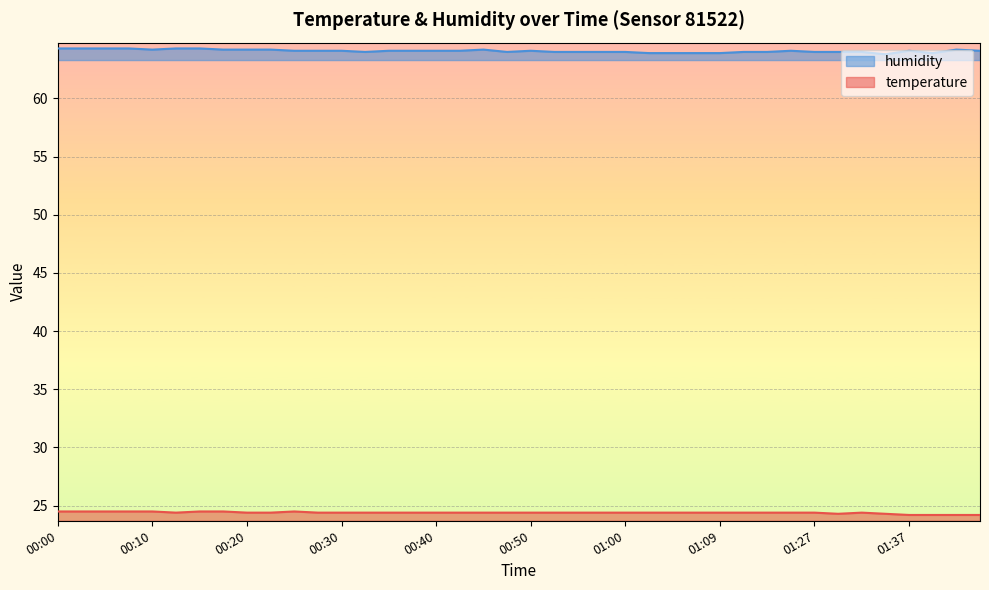

Reading right to left, list all the values displayed in this chart.

temperature: 01:45=24.2	01:42=24.2	01:39=24.2	01:37=24.2	01:34=24.3	01:32=24.4	01:29=24.3	01:27=24.4	01:21=24.4	01:18=24.4	01:12=24.4	01:09=24.4	01:07=24.4	01:05=24.4	01:02=24.4	01:00=24.4	00:57=24.4	00:55=24.4	00:52=24.4	00:50=24.4	00:47=24.4	00:45=24.4	00:42=24.4	00:40=24.4	00:37=24.4	00:35=24.4	00:32=24.4	00:30=24.4	00:27=24.4	00:25=24.5	00:22=24.4	00:20=24.4	00:17=24.5	00:15=24.5	00:12=24.4	00:10=24.5	00:08=24.5	00:05=24.5	00:03=24.5	00:00=24.5
humidity: 01:45=64.1	01:42=64.2	01:39=63.9	01:37=64.1	01:34=63.8	01:32=64.0	01:29=64.0	01:27=64.0	01:21=64.1	01:18=64.0	01:12=64.0	01:09=63.9	01:07=63.9	01:05=63.9	01:02=63.9	01:00=64.0	00:57=64.0	00:55=64.0	00:52=64.0	00:50=64.1	00:47=64.0	00:45=64.2	00:42=64.1	00:40=64.1	00:37=64.1	00:35=64.1	00:32=64.0	00:30=64.1	00:27=64.1	00:25=64.1	00:22=64.2	00:20=64.2	00:17=64.2	00:15=64.3	00:12=64.3	00:10=64.2	00:08=64.3	00:05=64.3	00:03=64.3	00:00=64.3